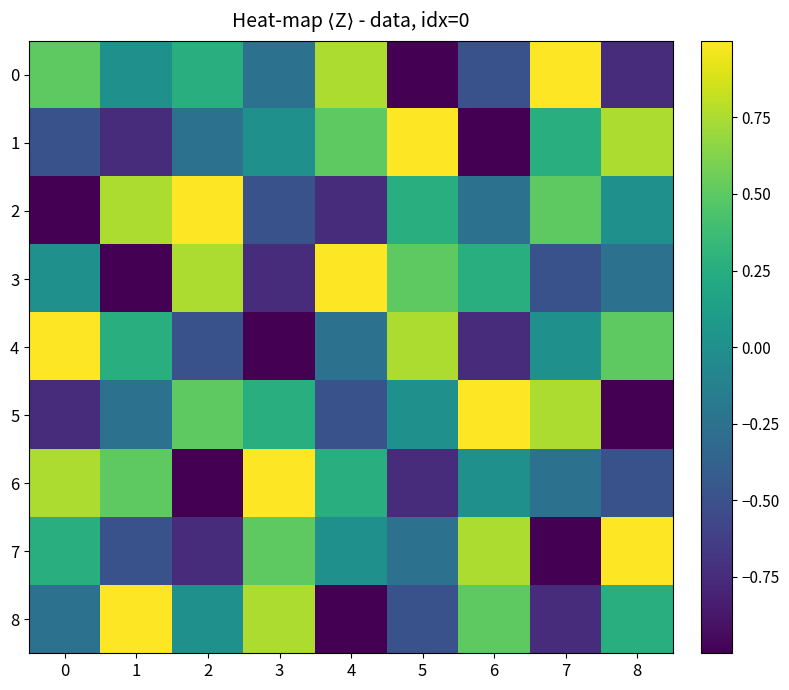

Which series changed the most between 6 and 7?

row_7